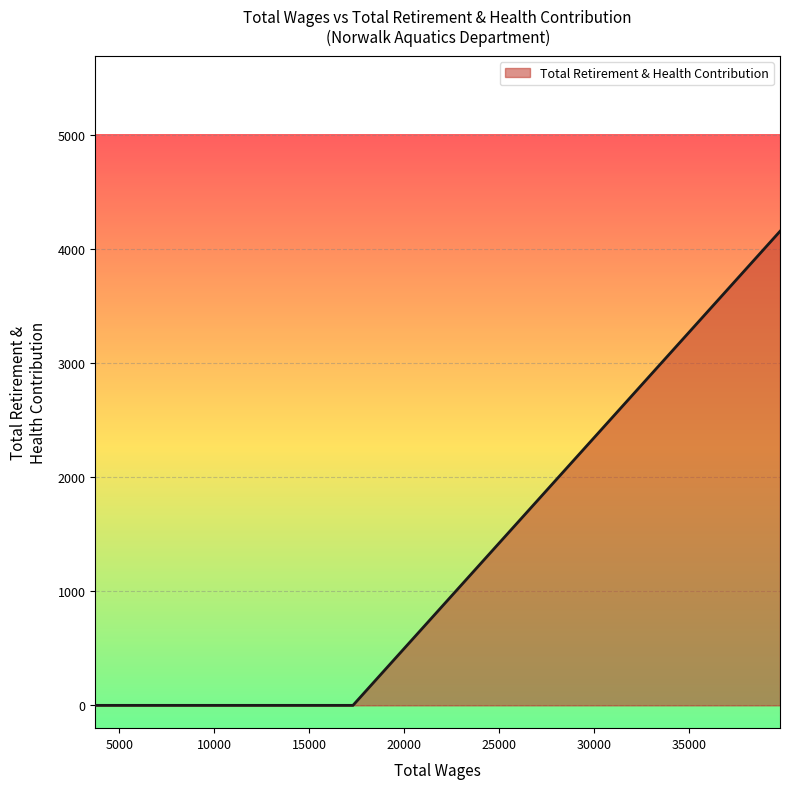

What is the greatest value displayed?

4156